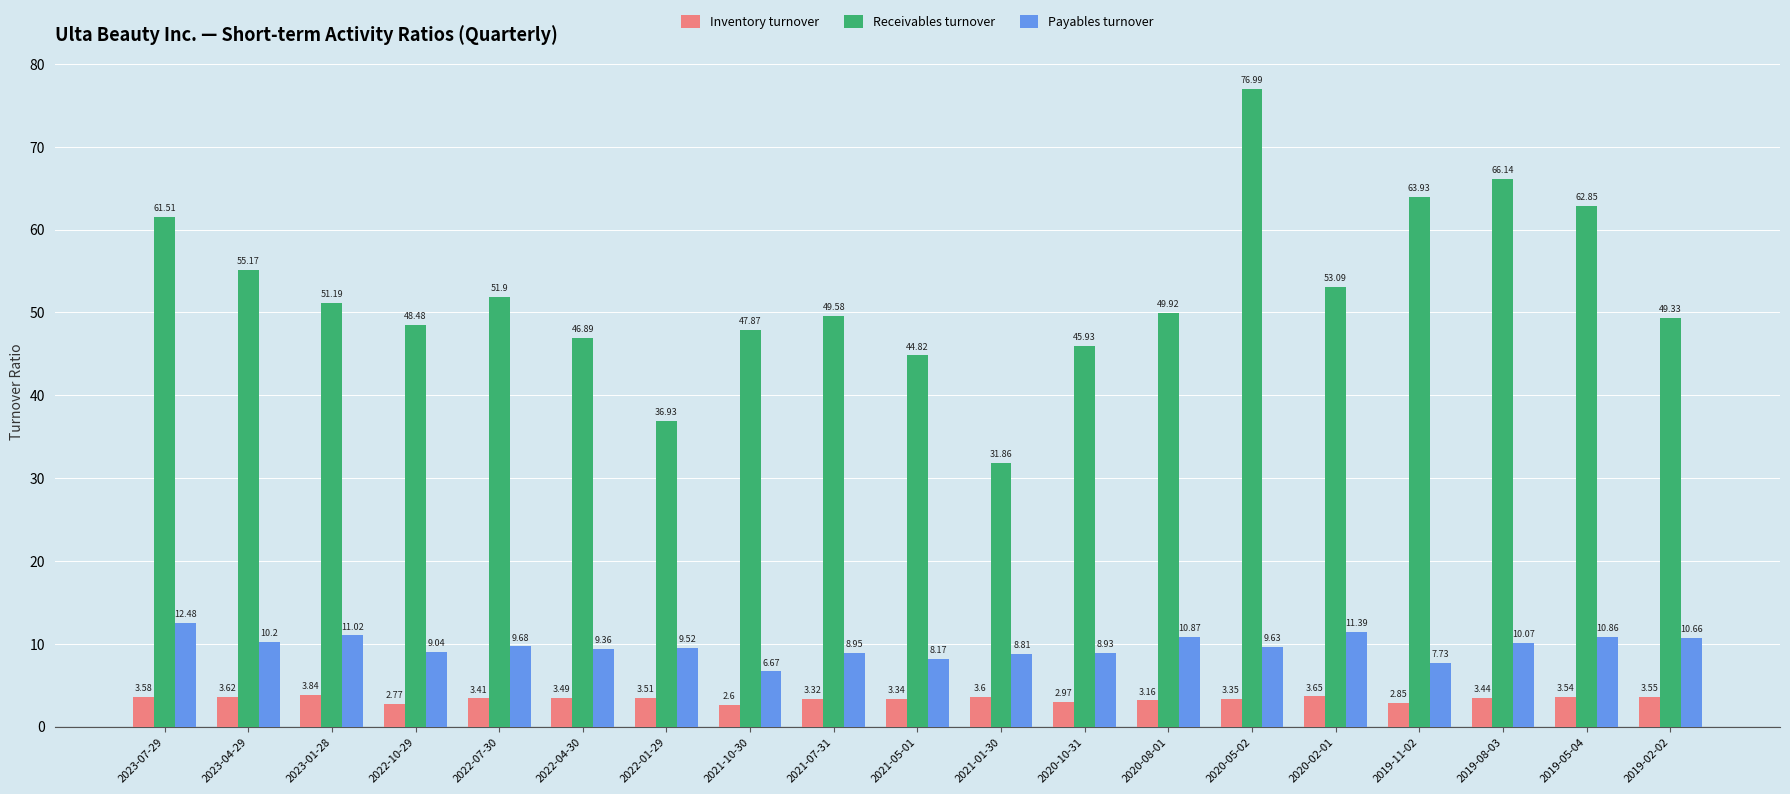

Is the value of Inventory turnover at 2021-07-31 greater than the value of Receivables turnover at 2022-10-29?

No